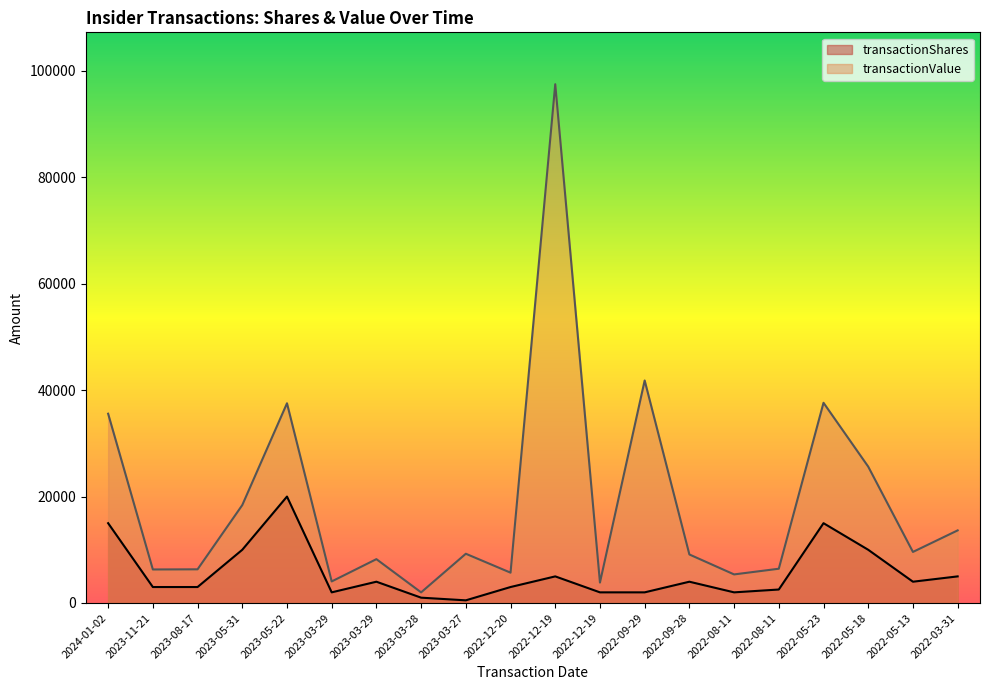

What is the maximum value shown in the chart?

97500